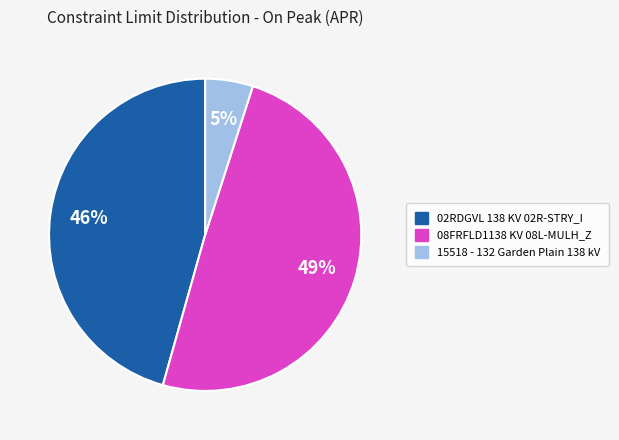

Count the number of slices in the pie.

3